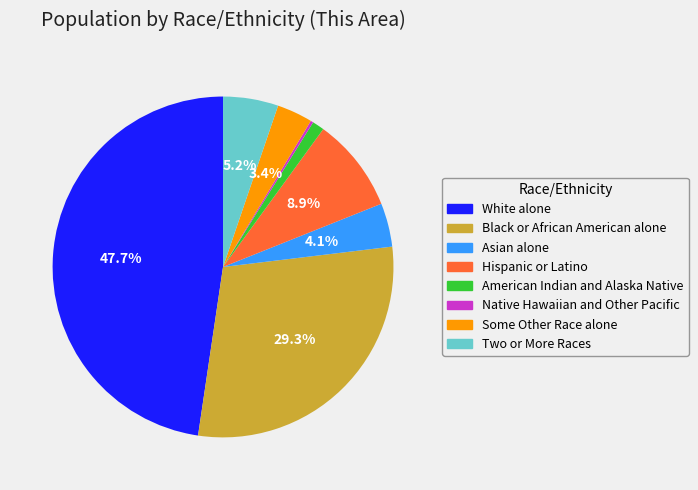

To the nearest percent, what percentage of the pie is White alone?

48%